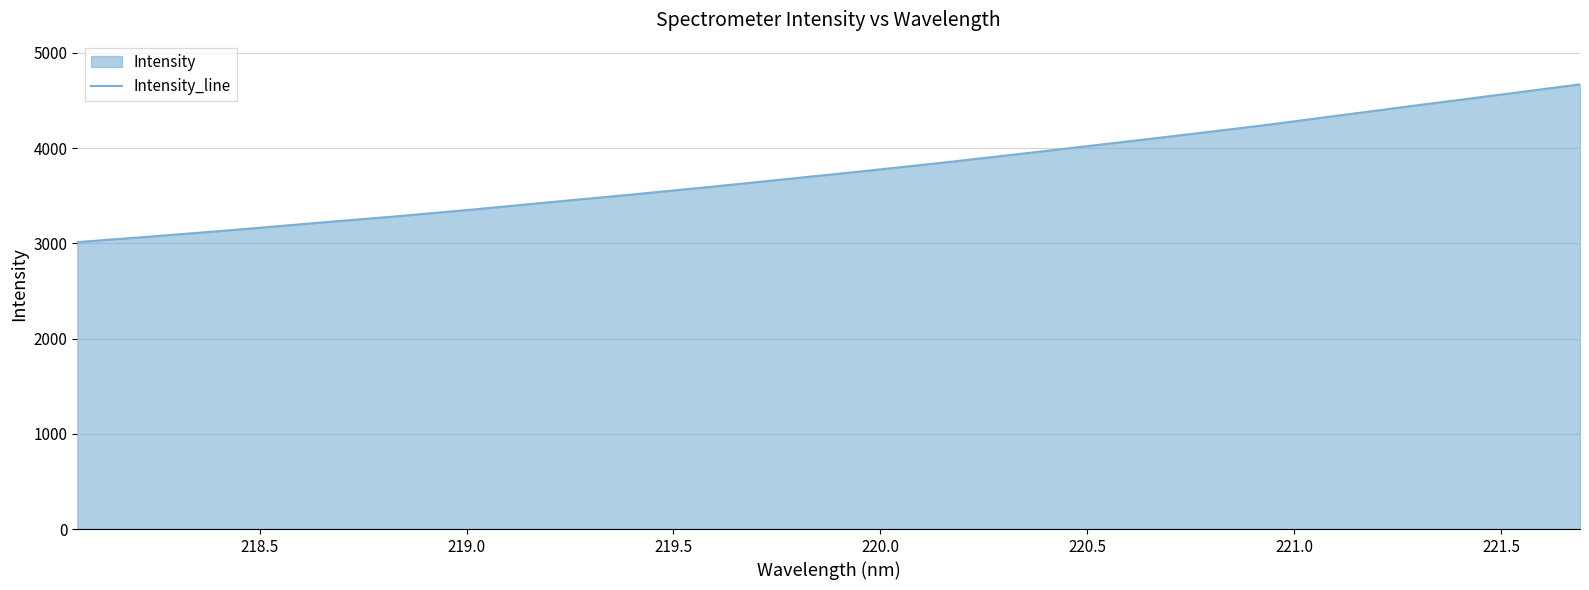

How many lines are shown in the chart?

1